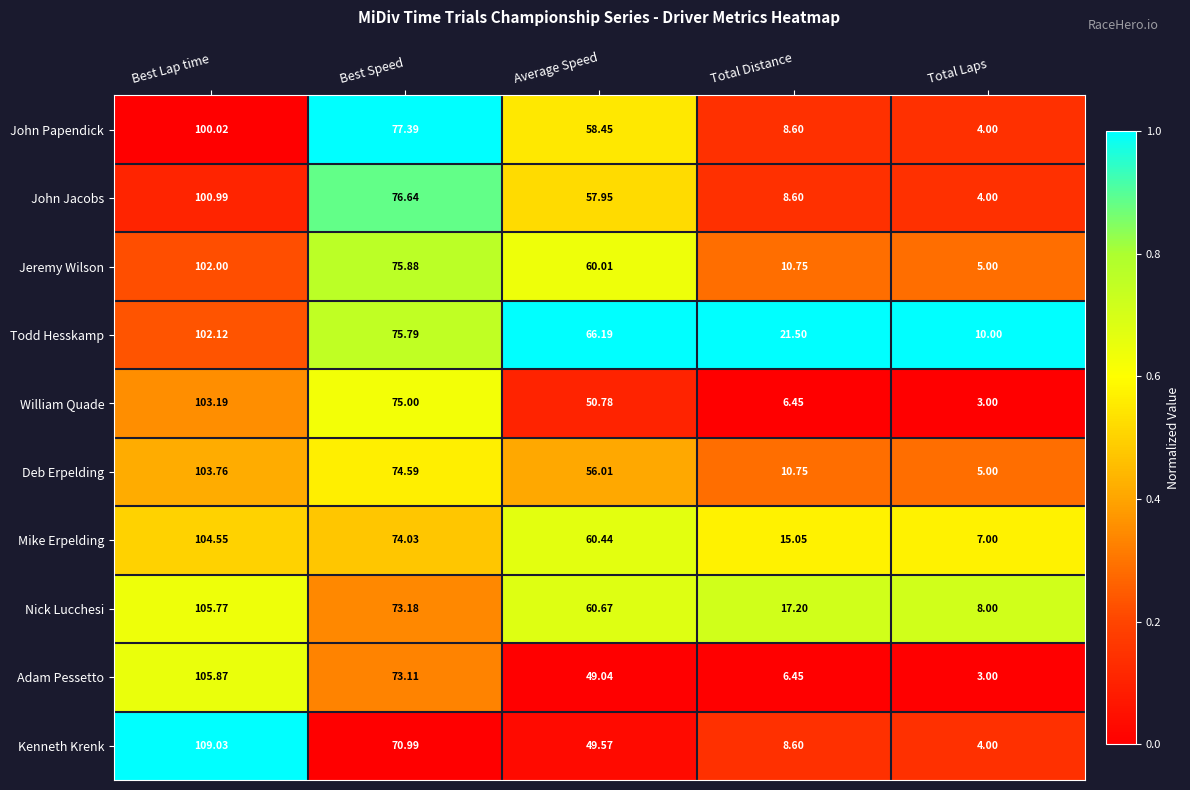

Which label corresponds to the largest value in the chart?

Best Lap time